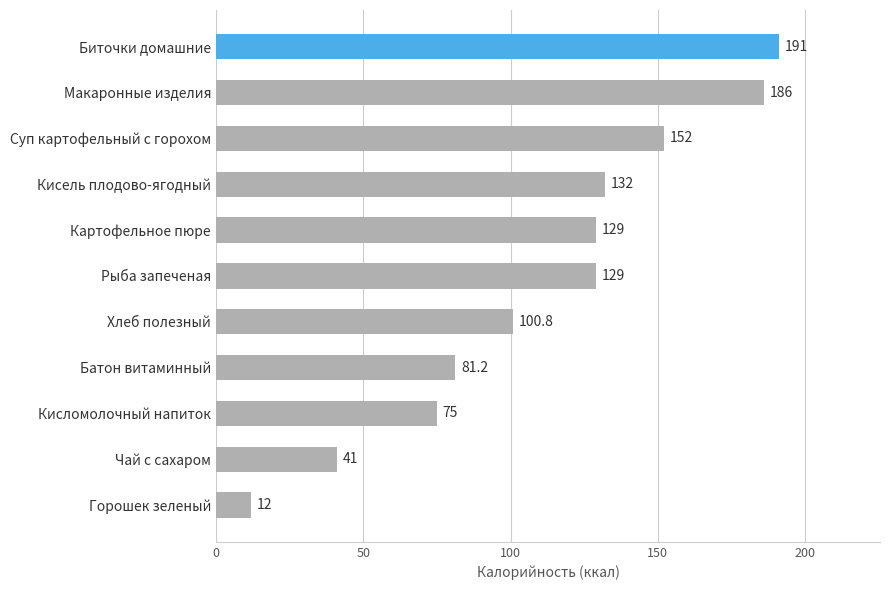

The chart shows a value of 100.8 at Хлеб полезный. True or false?

True